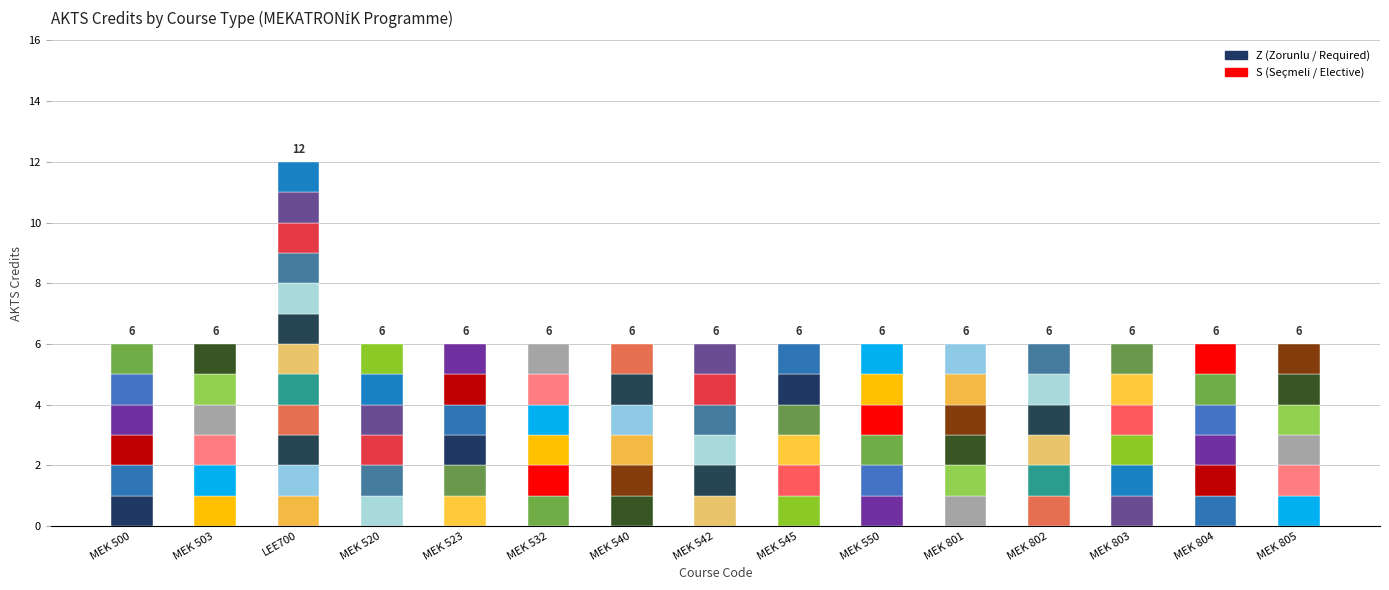

What are all the series names shown in the legend?

Z, S